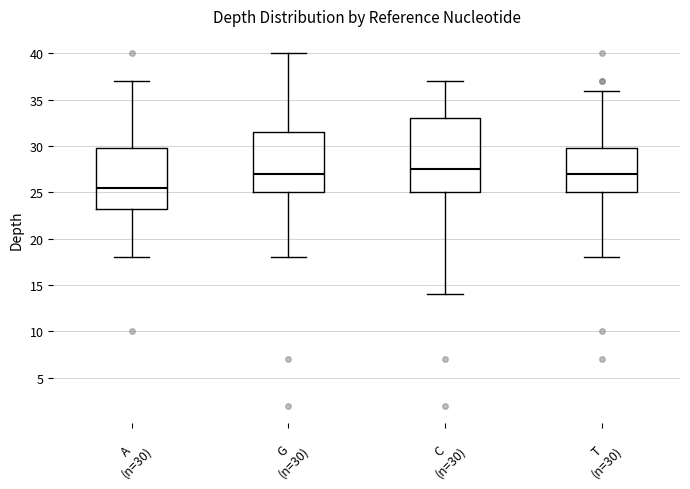

Which box is the tallest, from its lower edge to its upper edge?

C (n=30)